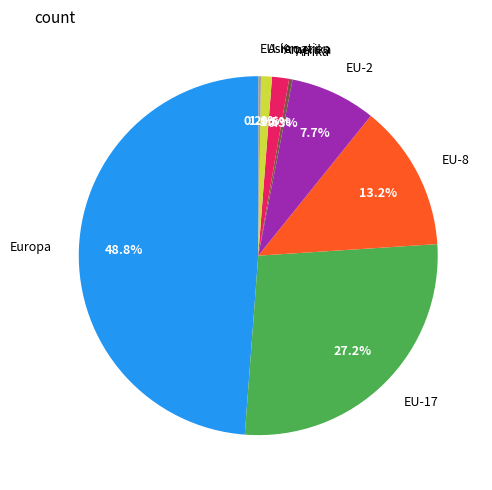

To the nearest percent, what percentage of the pie is EU-2?

8%